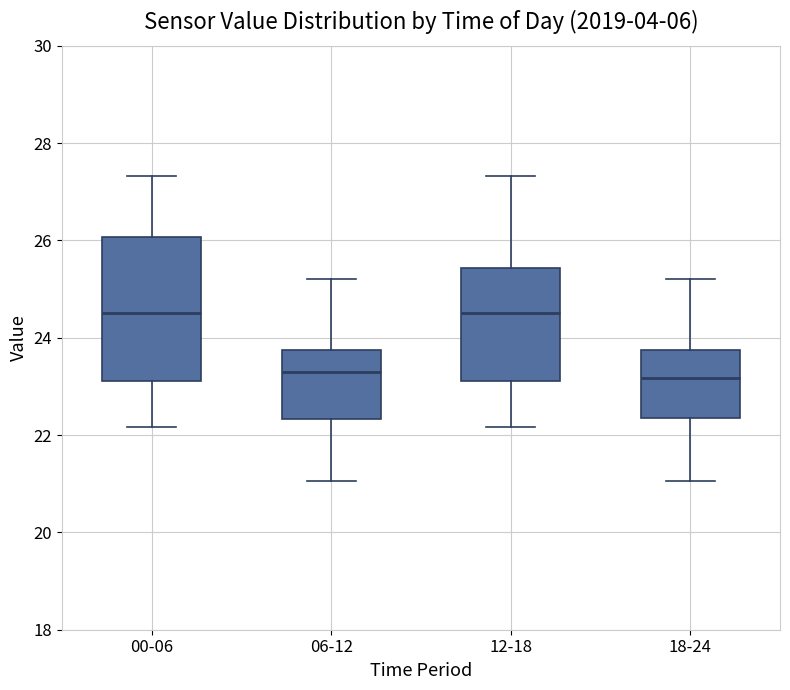

Where is the upper edge of the box for 18-24 on the y-axis? The values are not printed on the chart, so give them approximately, as read against the axis.

23.8